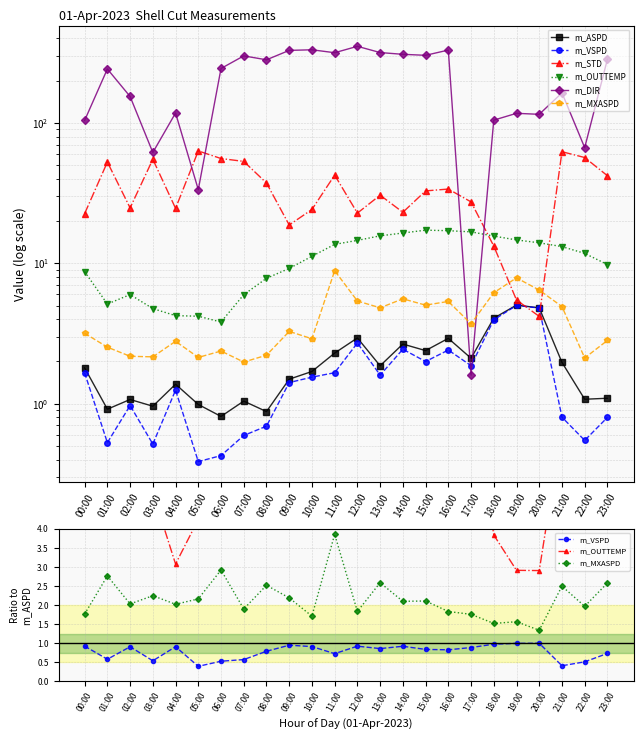

What is the label of the 20th point from the right?

04:00